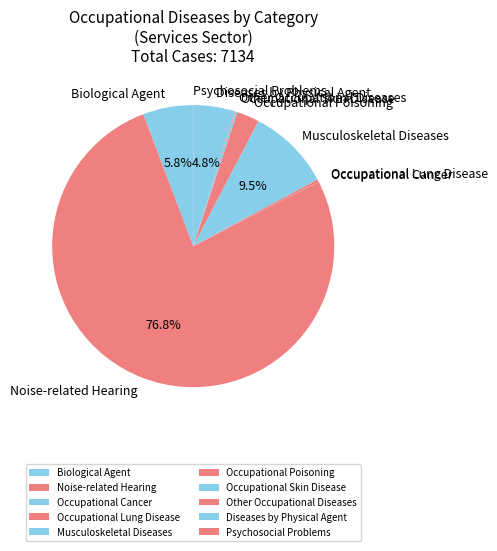

Which has a higher value, Noise-related Hearing or Musculoskeletal Diseases?

Noise-related Hearing